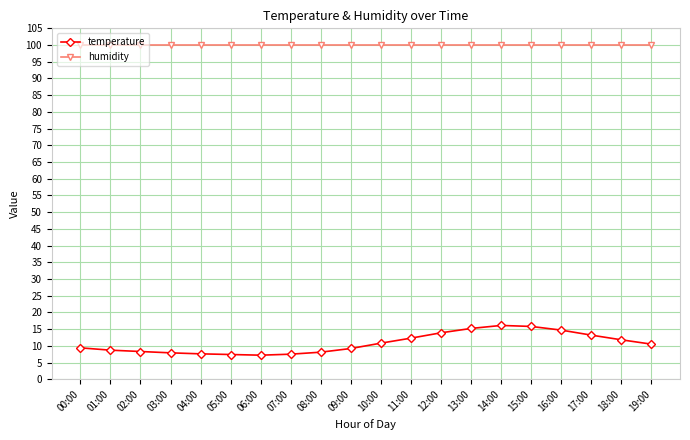

What is the difference between the second highest and second lowest values in the temperature series?

8.4